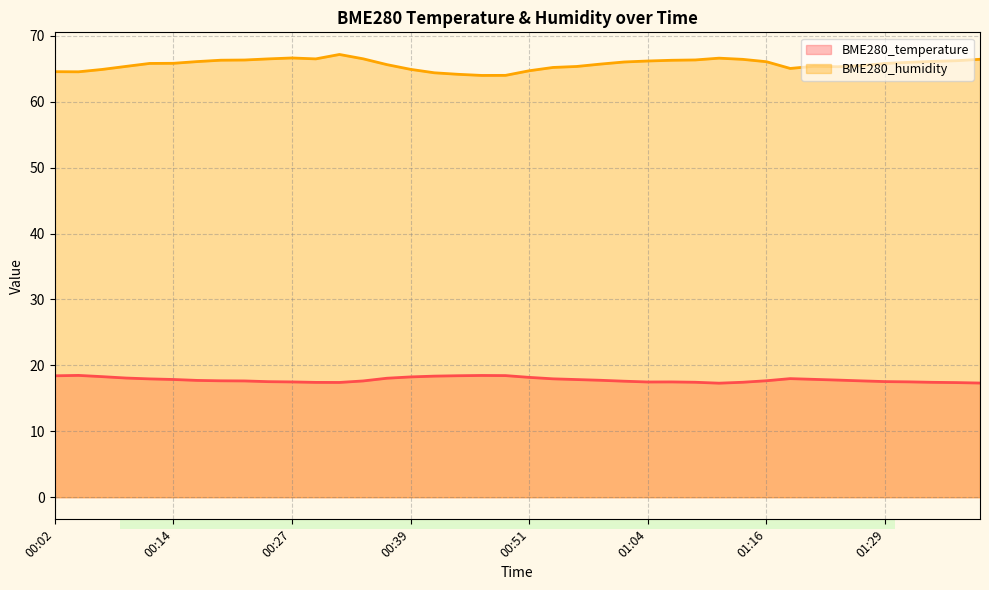

At which label does BME280_humidity reach its peak?

00:32